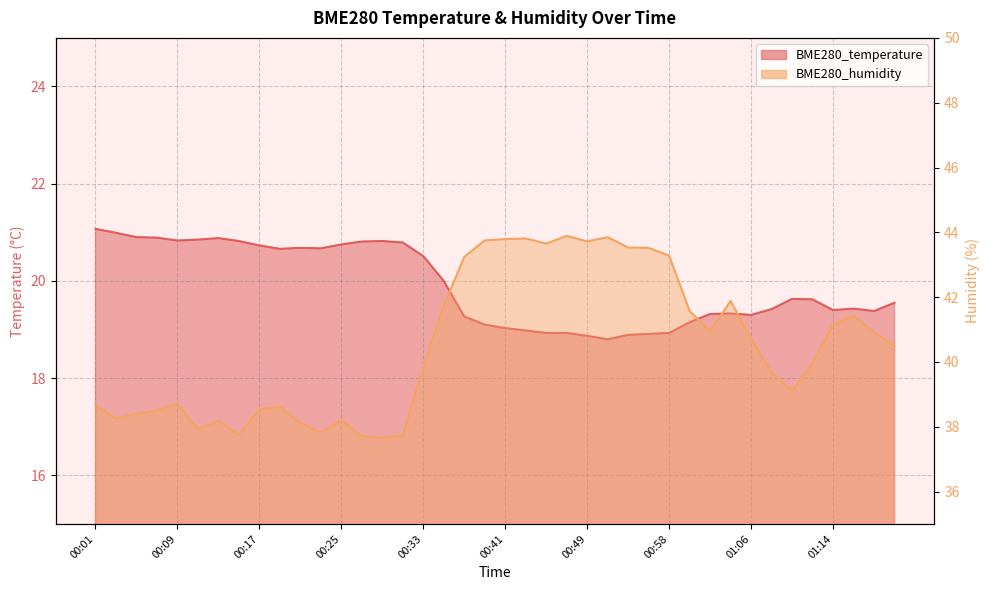

True or false: BME280_humidity has a value of 14.5 at 01:00.

False